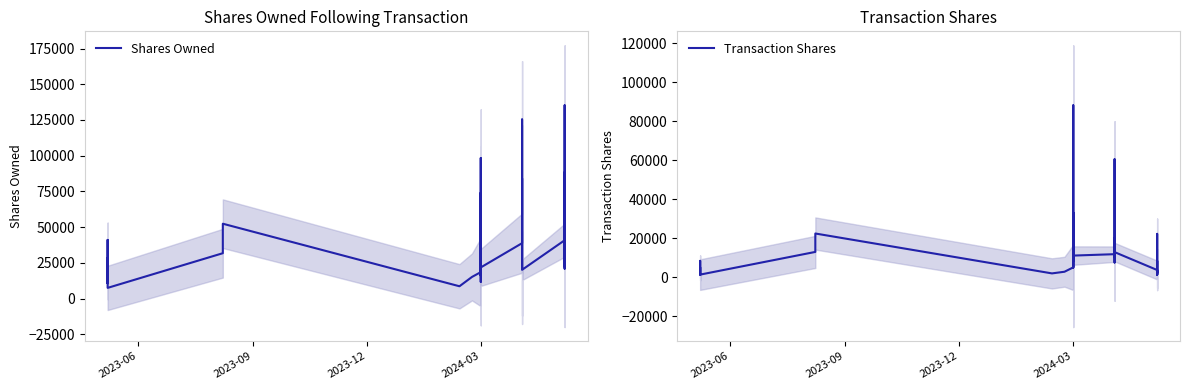

Is this an area chart (filled region under the line)?

No